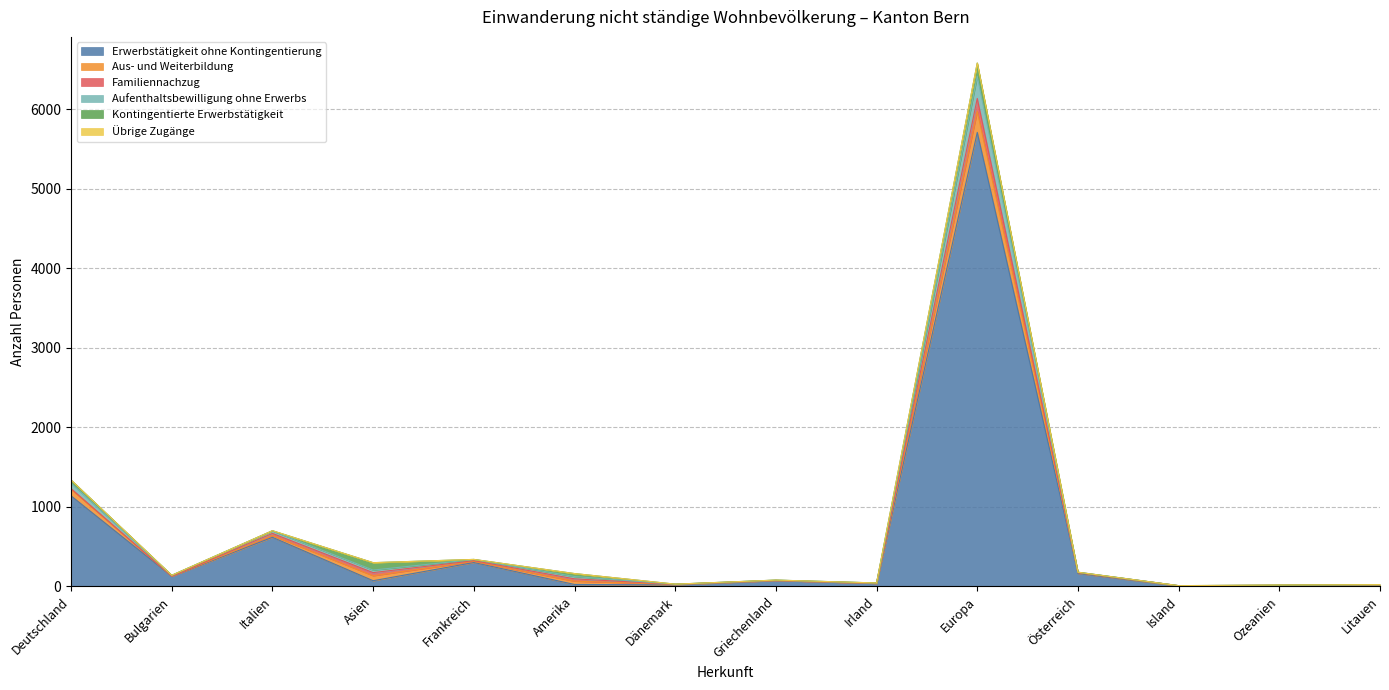

True or false: Übrige Zugänge and Aus- und Weiterbildung intersect in this chart.

False